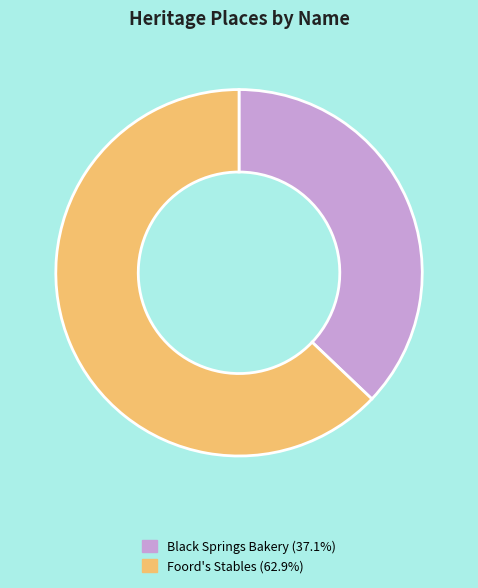

Is there a majority slice in this chart?

Yes